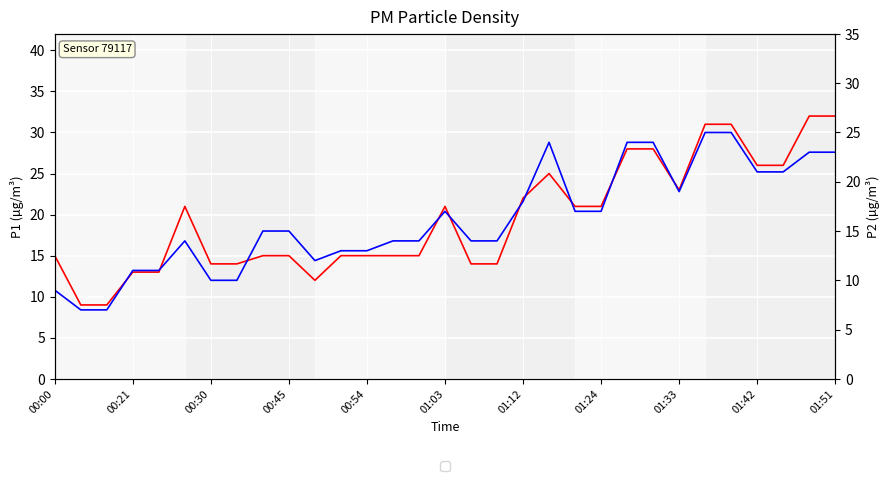

Rank the series by their maximum value, from highest to lowest.

P1, P2